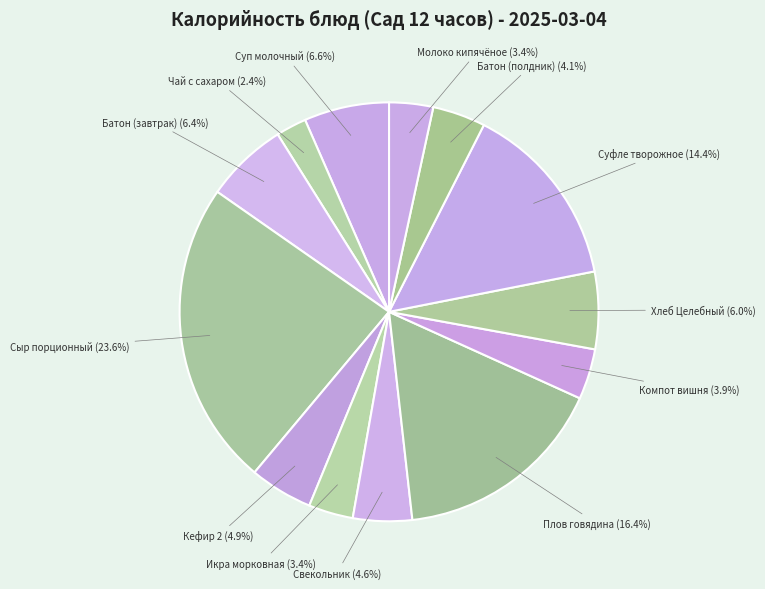

Does any single category account for the majority?

No